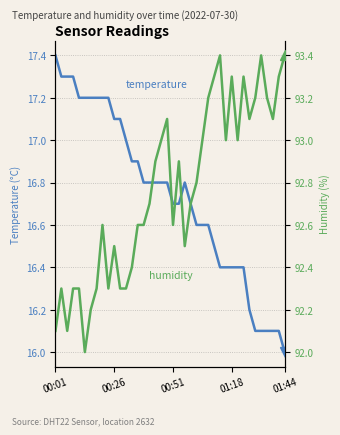

What position from the right is 37?

3